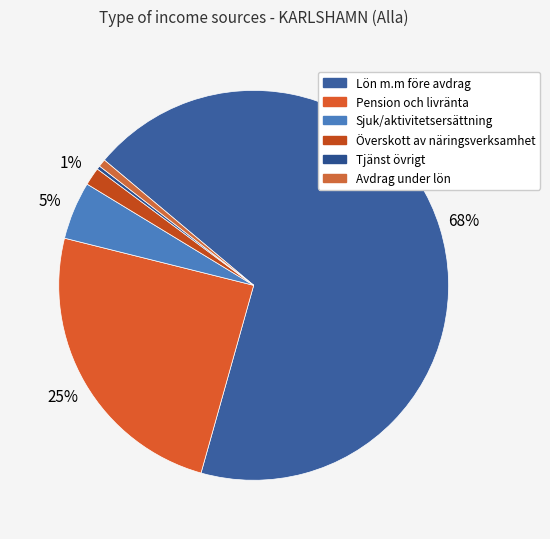

Is the sum of Pension och livränta and Avdrag under lön greater than half?

No